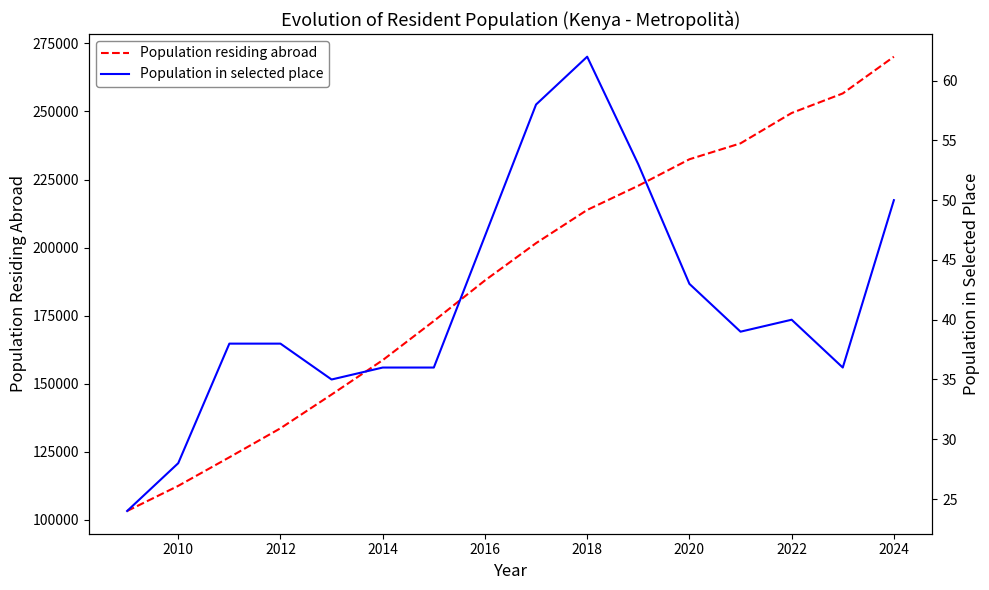

What is the maximum value for Population residing abroad?

270124